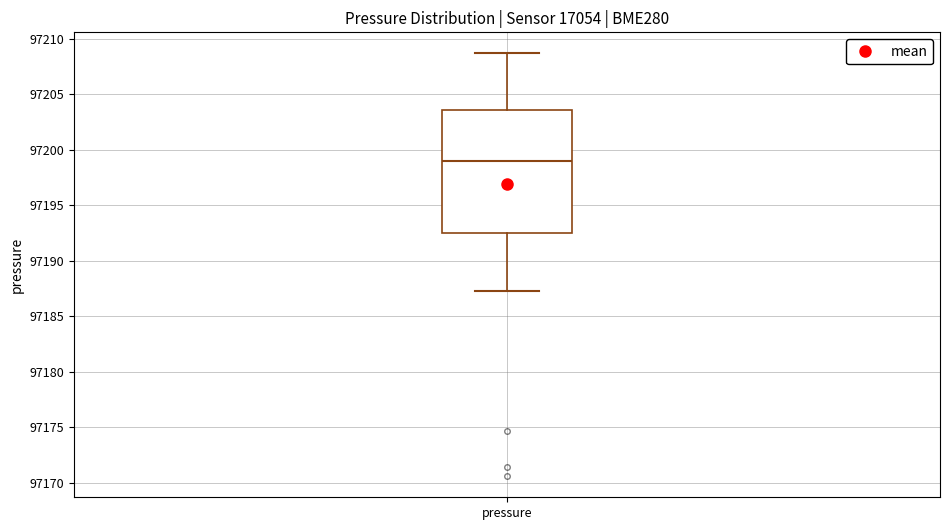

Read this box plot against the y-axis: the position of the median line, the range covered by the box, and the ends of both whiskers. The values are not printed on the chart, so give them approximately, as read against the axis.

median 97199.0, box 97192.5 to 97203.5, whiskers 97187.5 to 97208.5